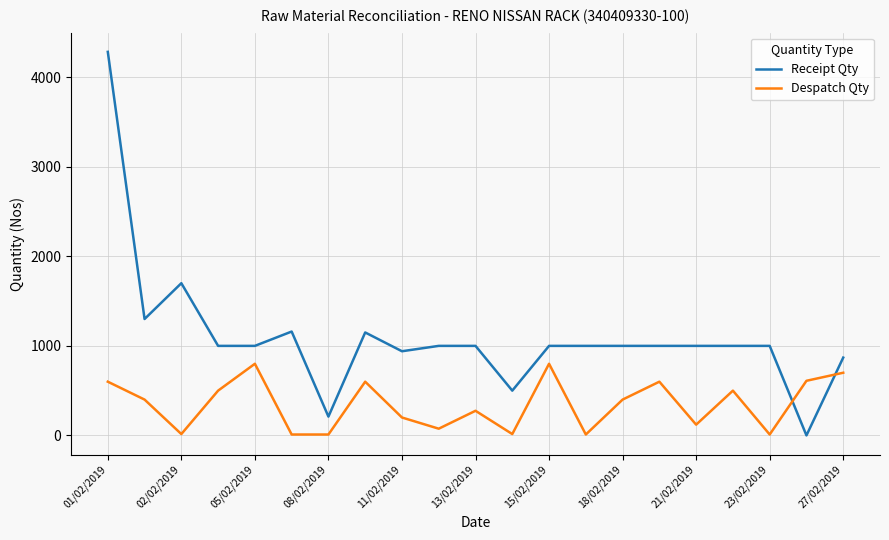

Which series ends up on top after the final intersection of Despatch Qty and Receipt Qty?

Receipt Qty